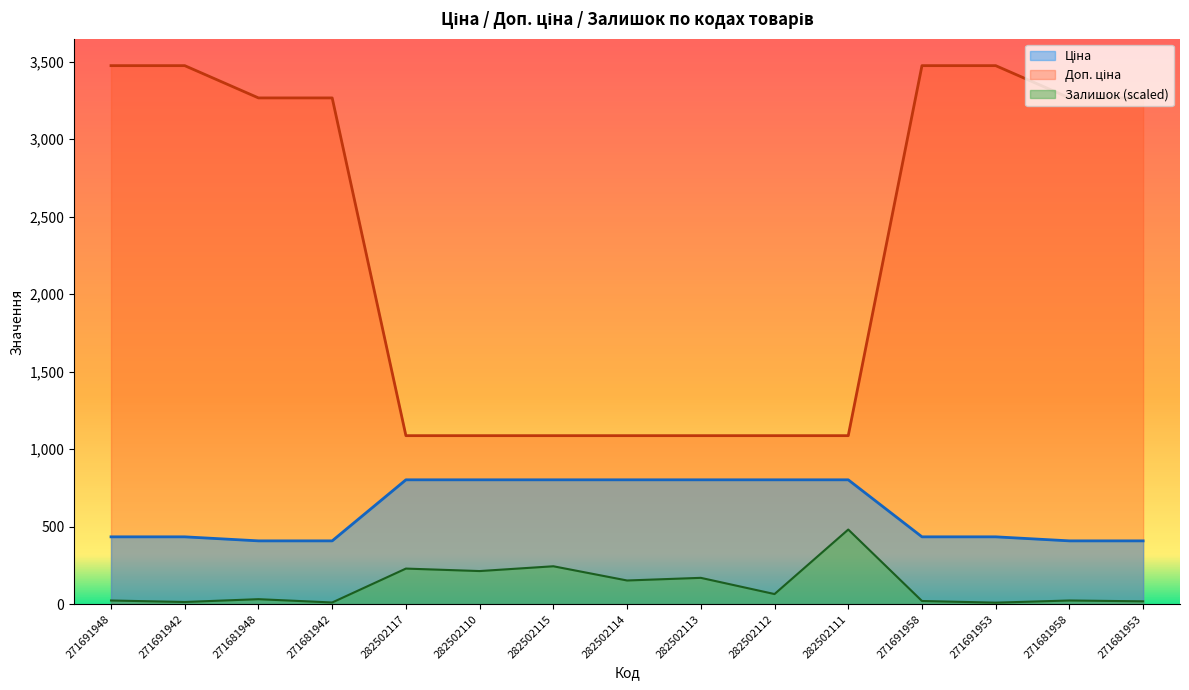

What is the minimum value shown in the chart?

9.6